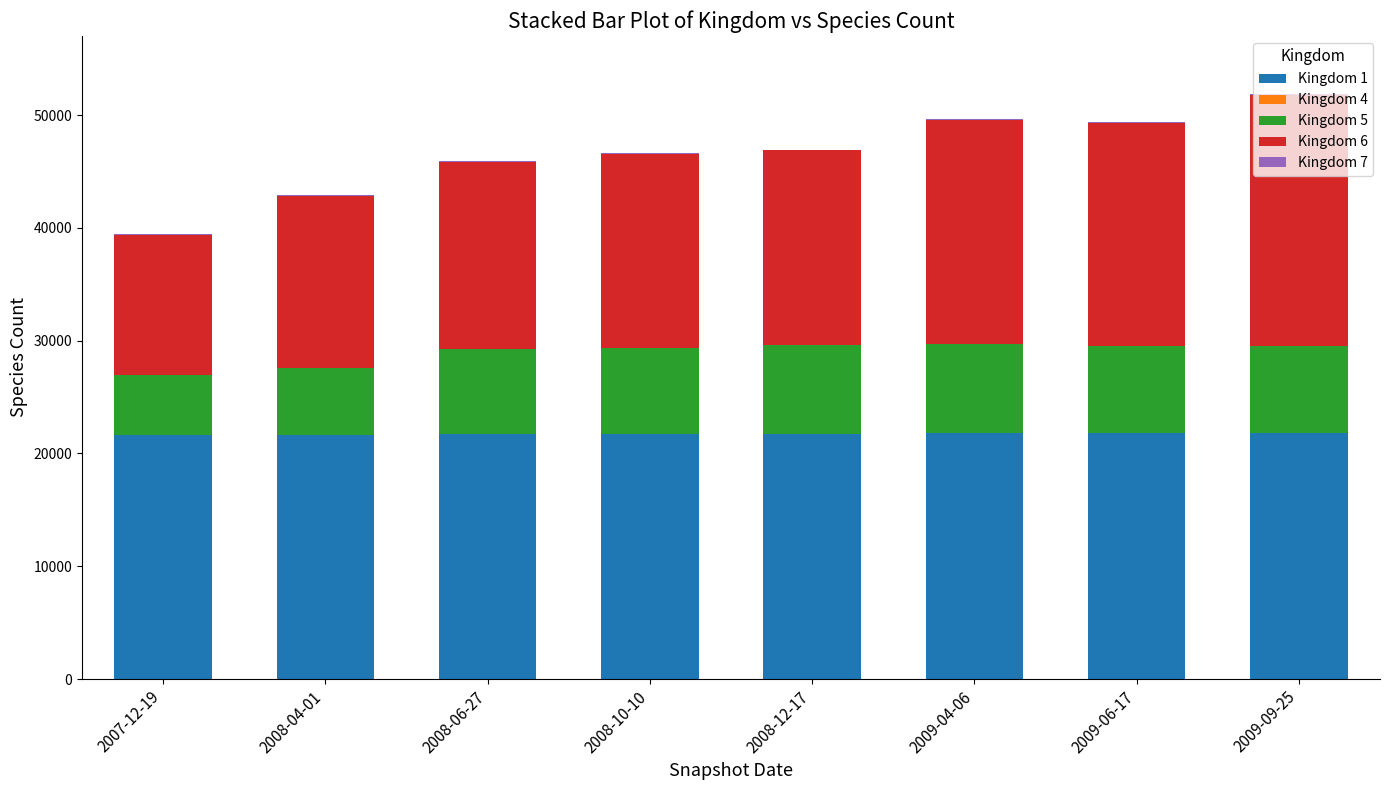

The value of Kingdom 1 at 2007-12-19 is 9675. True or false?

False